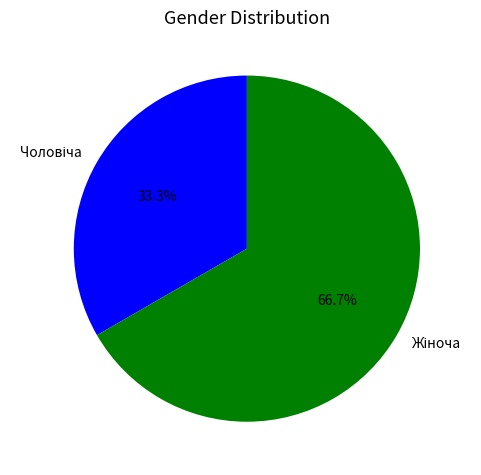

Does any single category account for the majority?

Yes